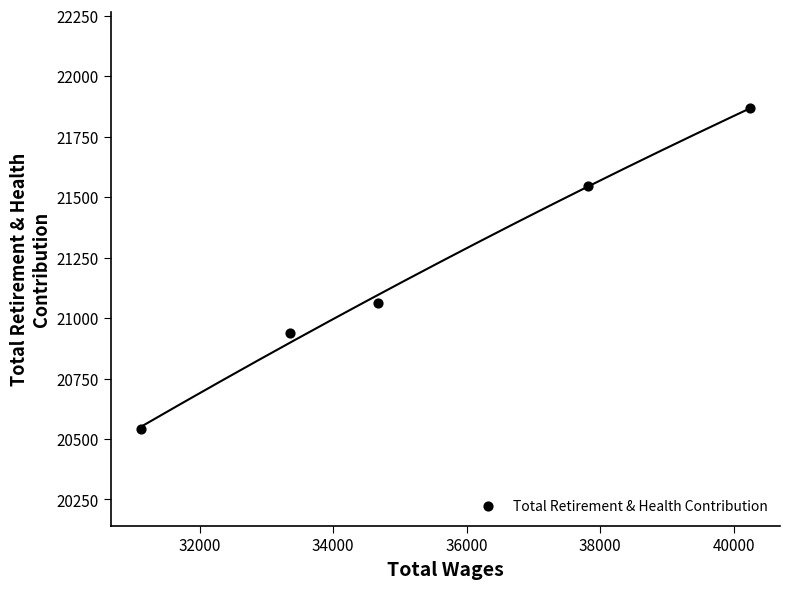

What is the range of X values (max minus min)?

9115